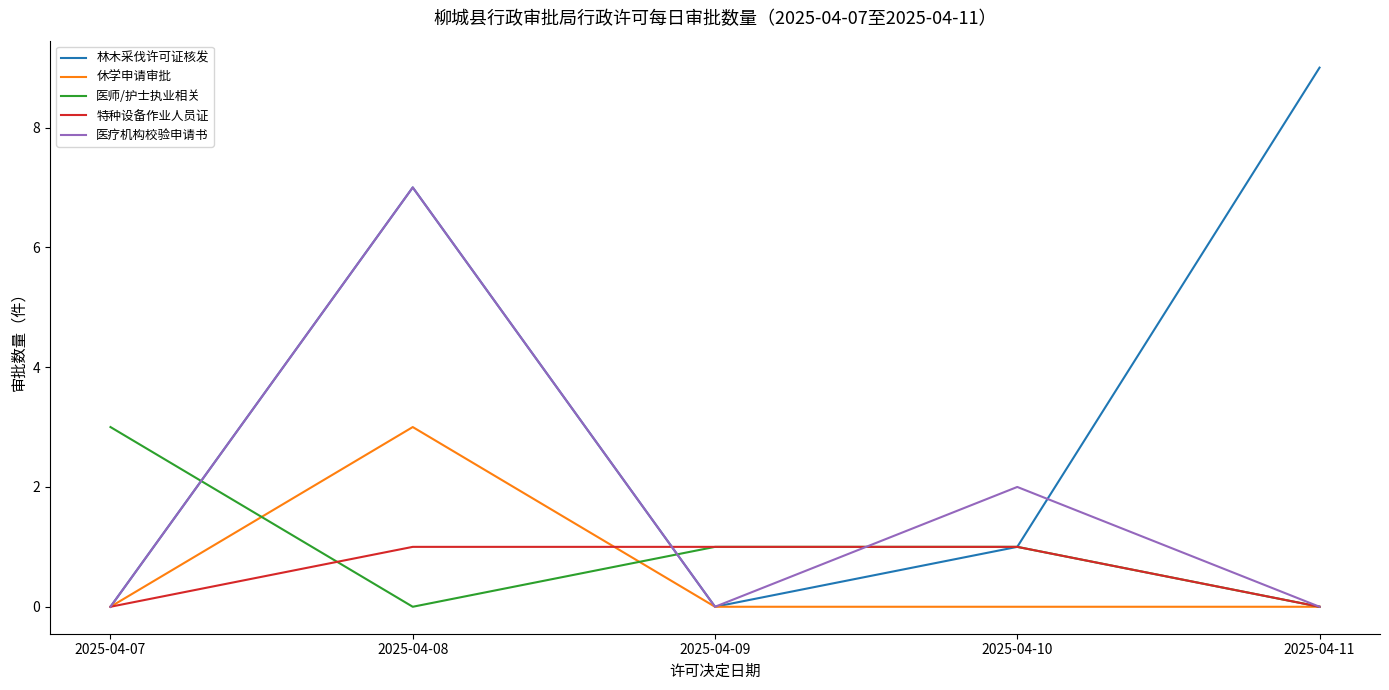

At which label does 林木采伐许可证核发 first exceed 1?

2025-04-08